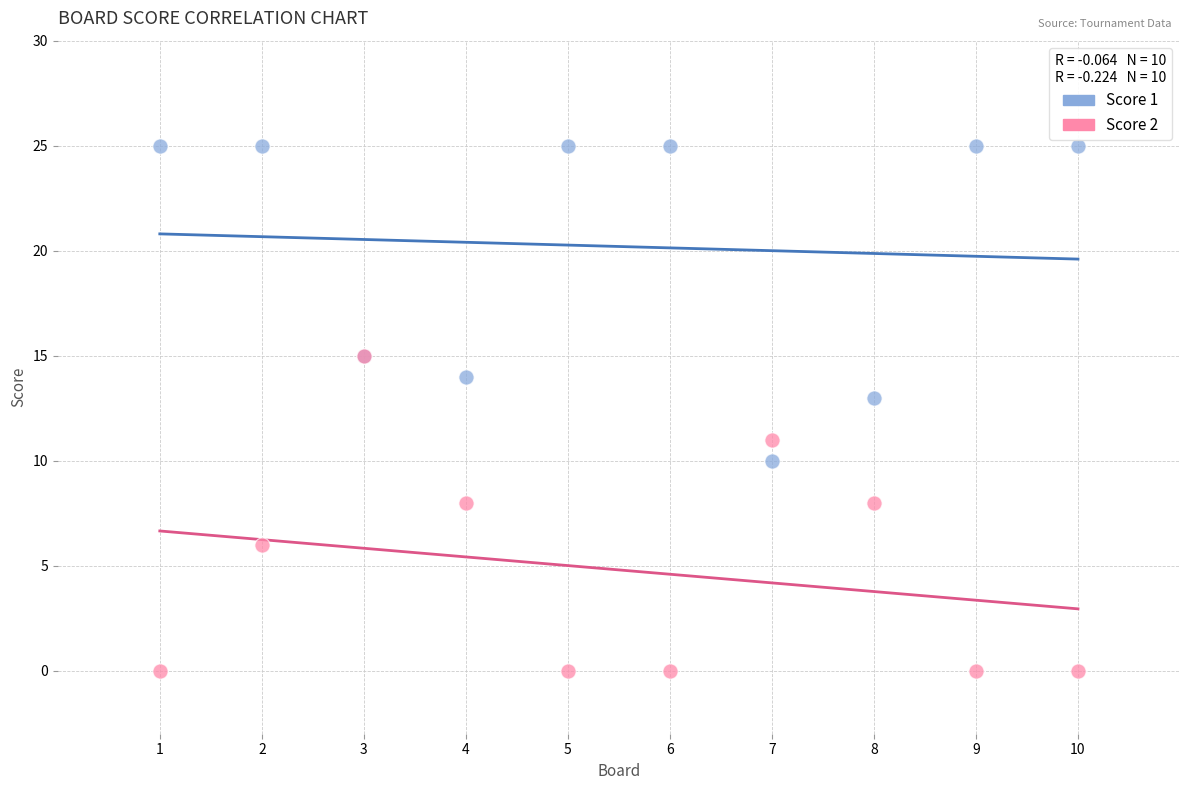

Which series reaches the maximum Y coordinate?

Score 1